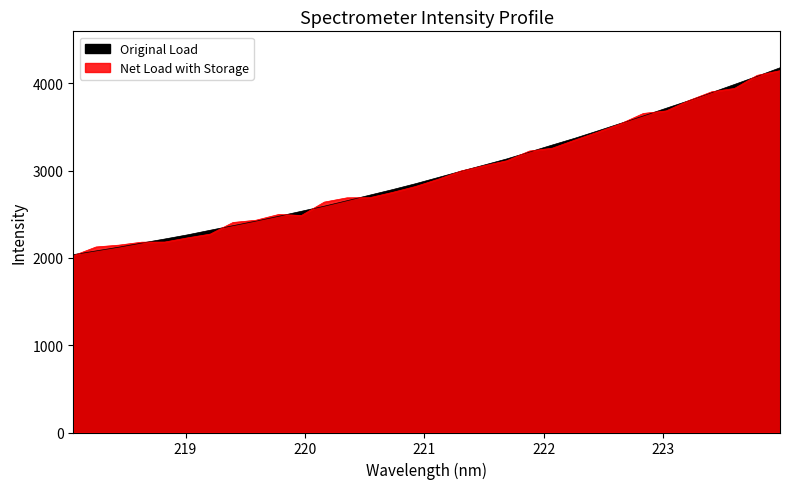

What are all the series names shown in the legend?

Original Load, Net Load with Storage